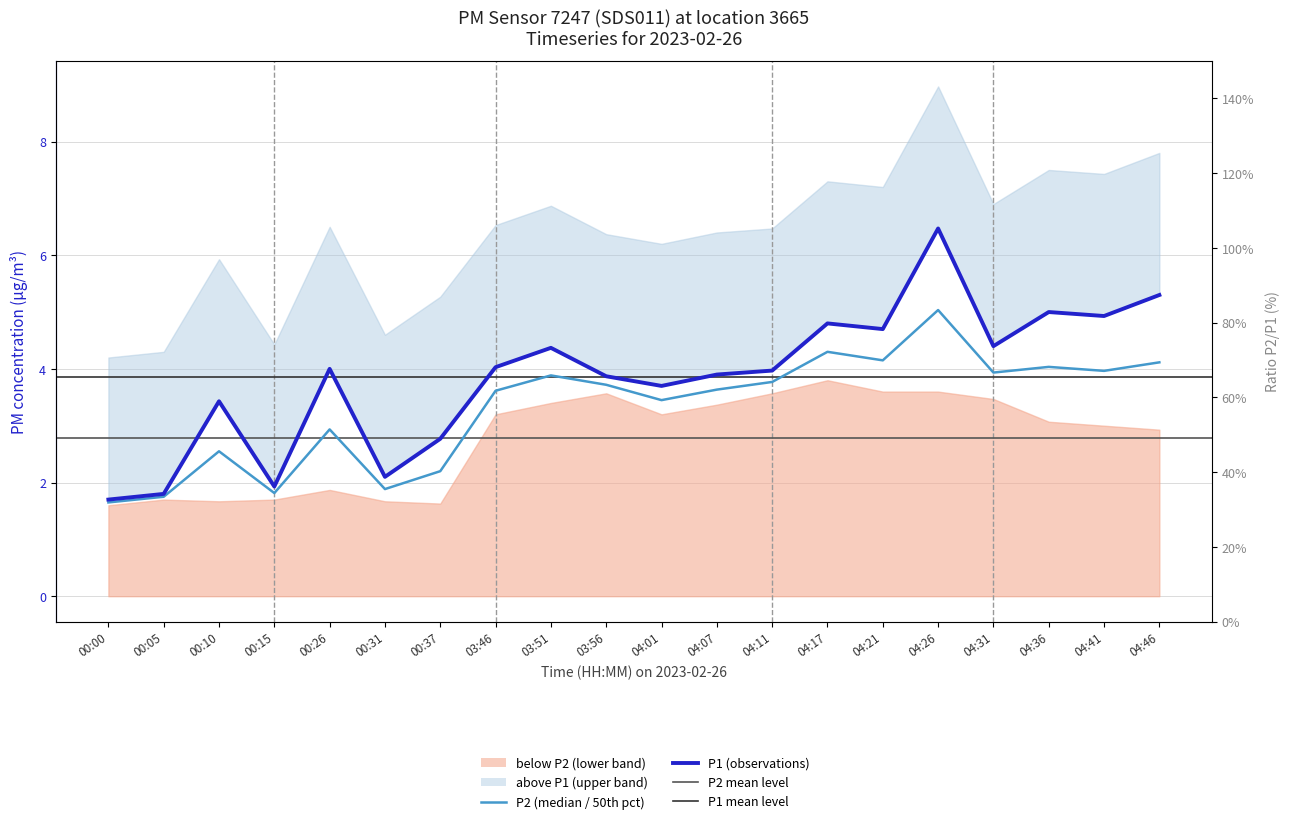

What is the value of the 8th point from the left?

4.0